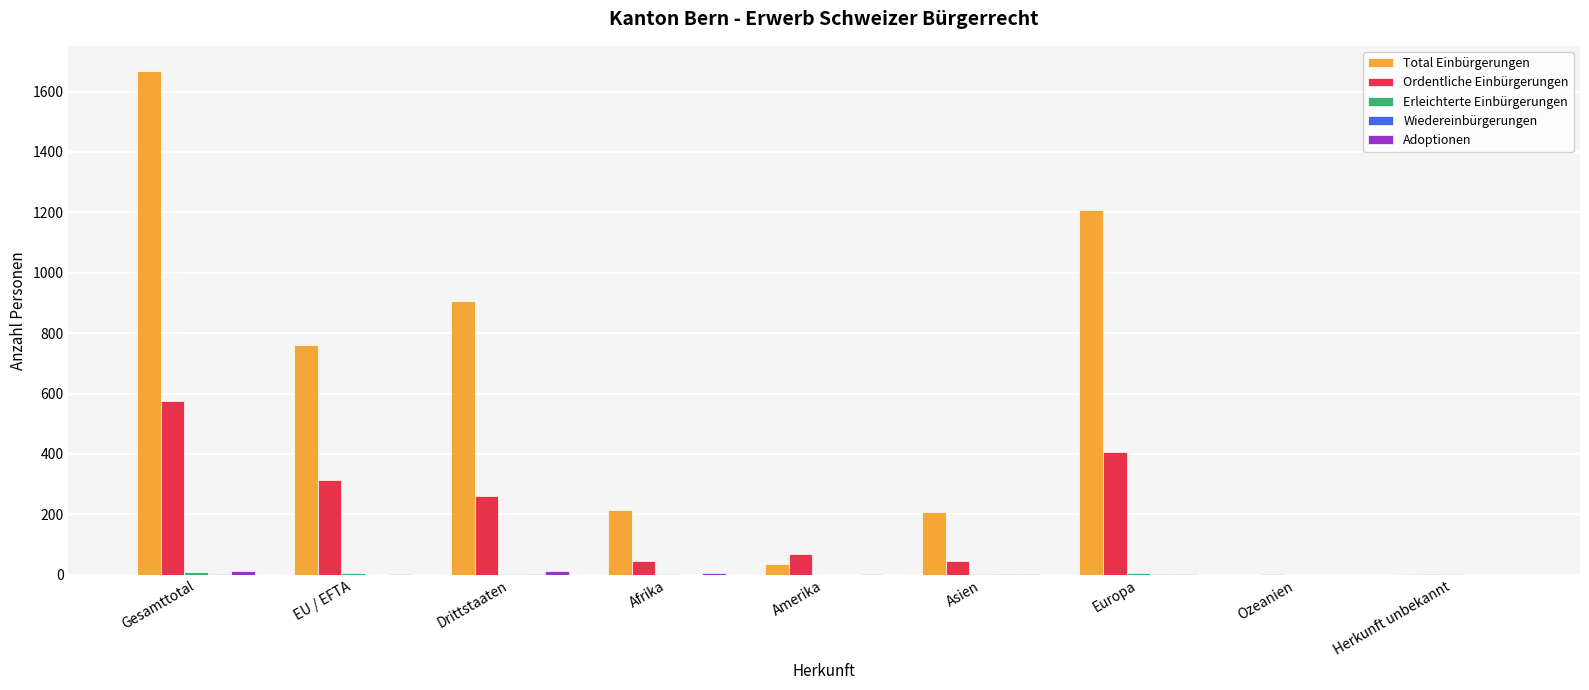

Is it true that Ordentliche Einbürgerungen equals 67 at Amerika?

True